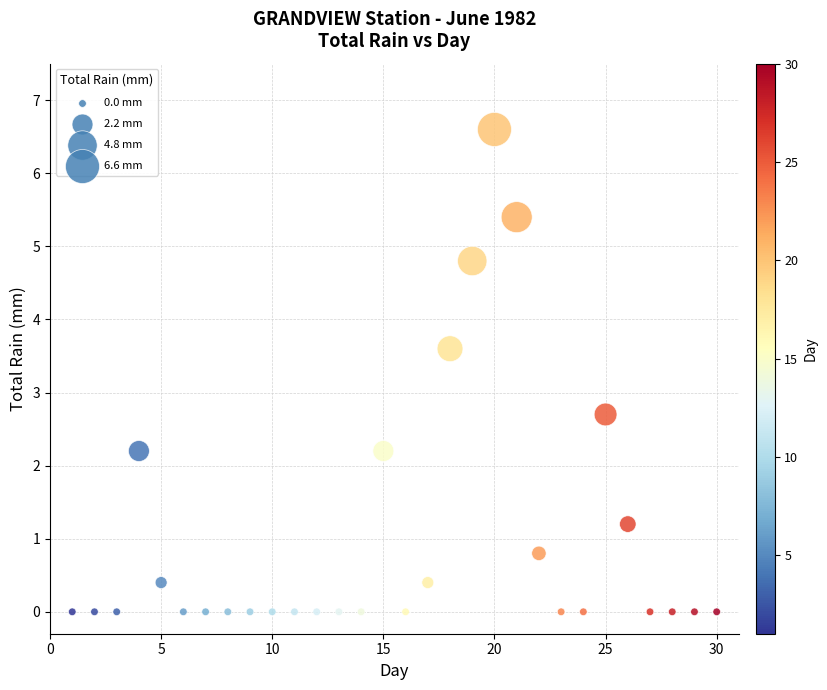

What Y value in the scatter plot is closest to 3?

2.7